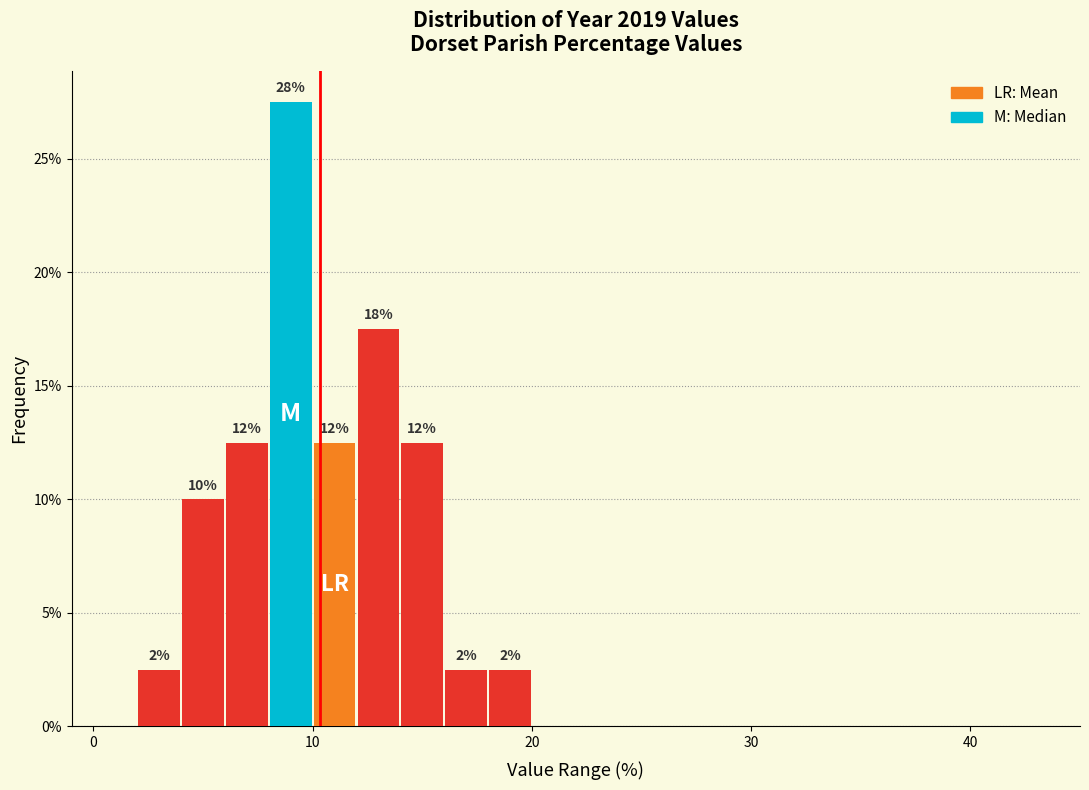

Around what value on the x-axis is the tallest bar? Give the approximate position of its centre, as read against the axis.

9